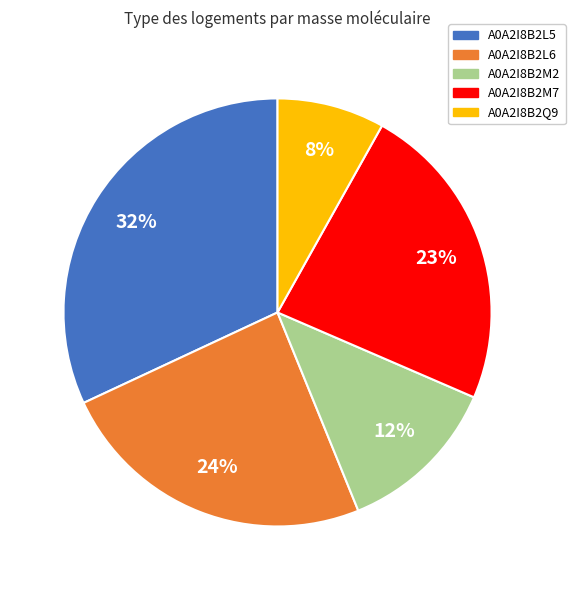

How many slices are in this pie chart?

5